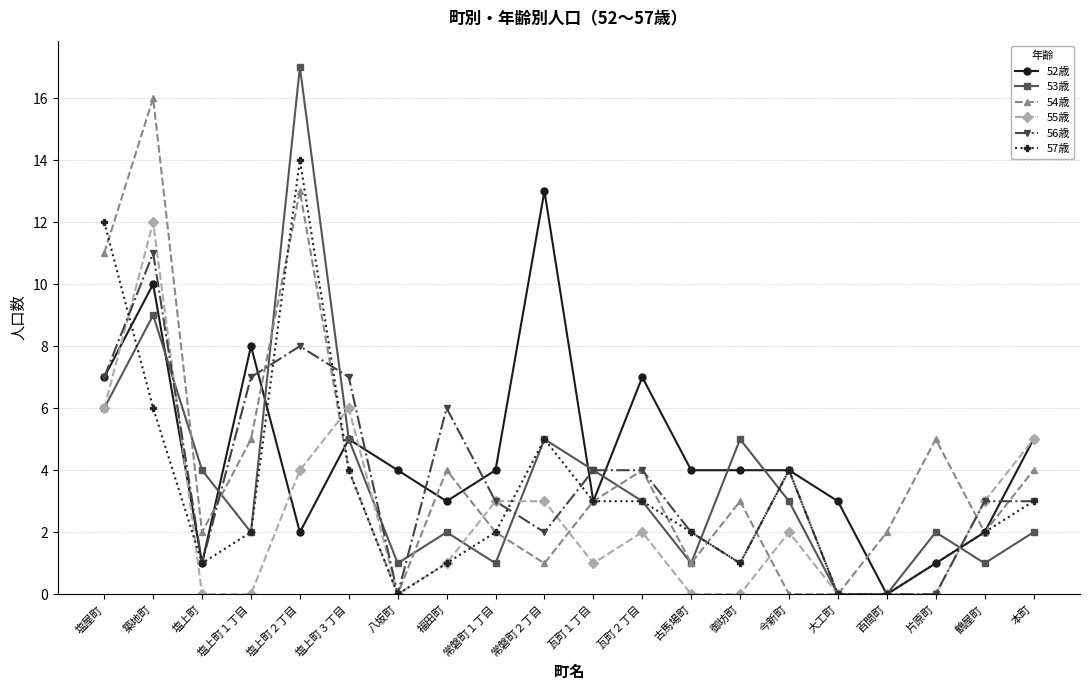

What is the sum of the 55歳 values at 今新町 and 瓦町１丁目?

3